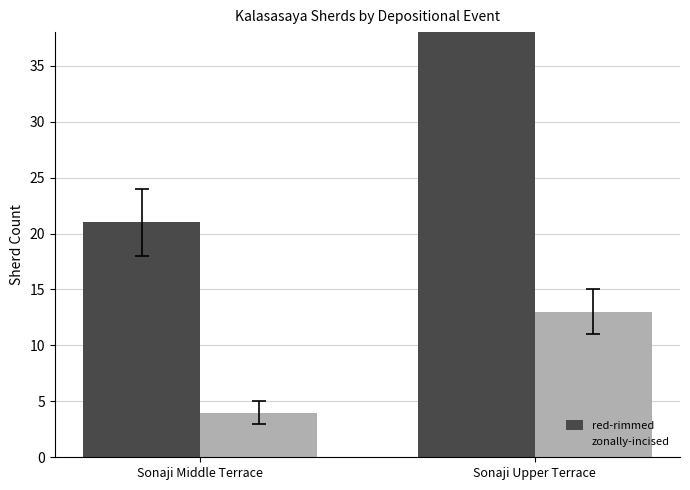

How many zonally-incised values are between 4 and 13?

2